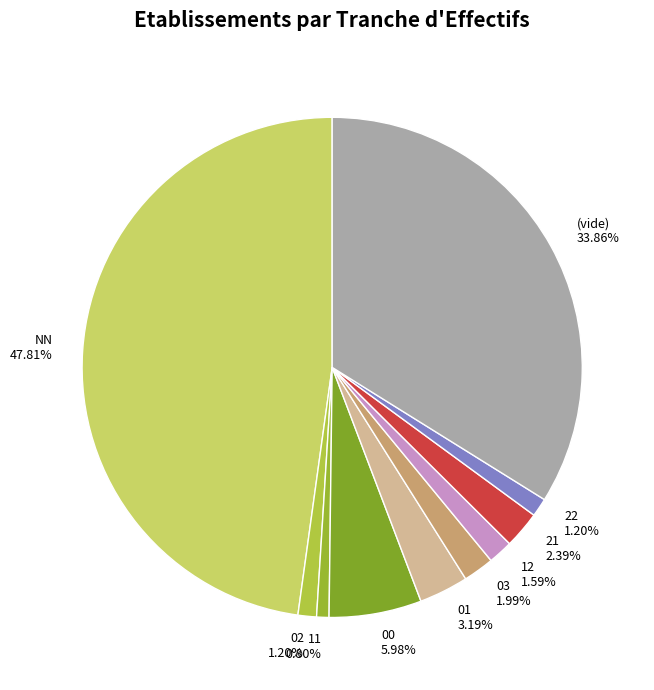

Does any single category account for the majority?

No